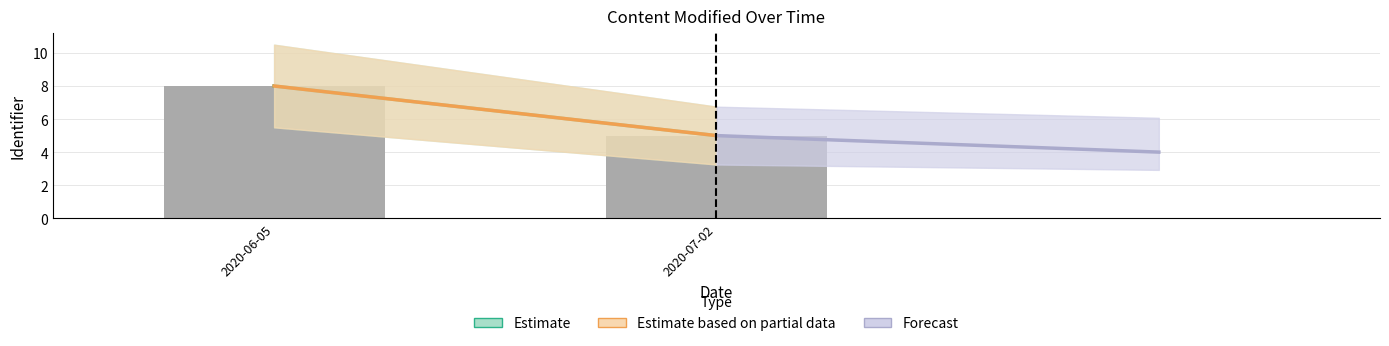

What is the ratio of the value at 2020-07-02 to the value at 2020-06-05?

0.6